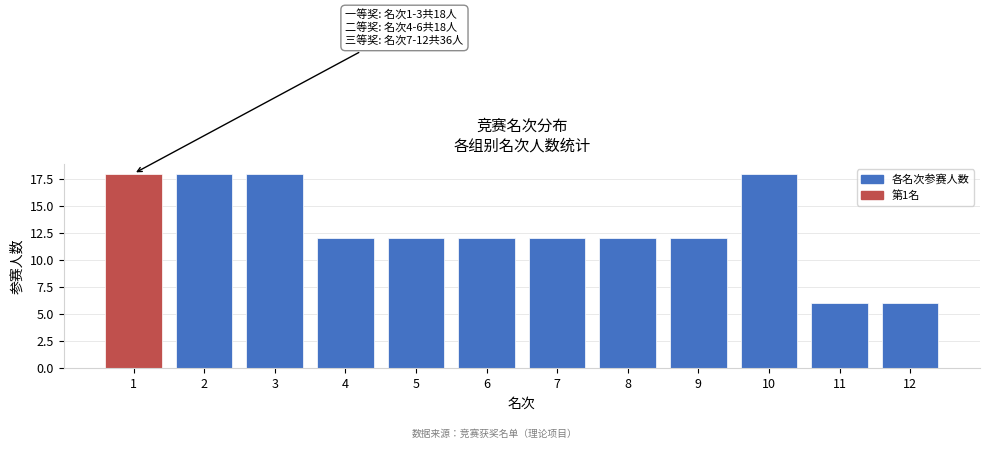

Reading right to left, list all the values displayed in this chart.

6	6	18	12	12	12	12	12	12	18	18	18